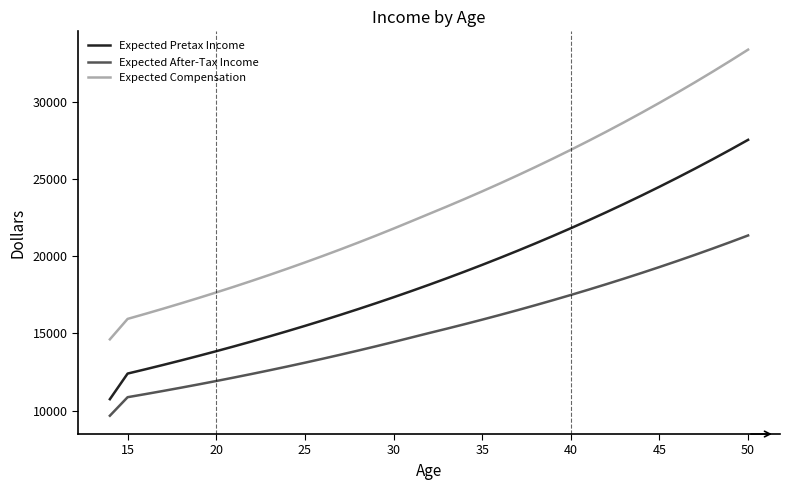

True or false: Expected After-Tax Income and Expected Compensation cross at least once.

False